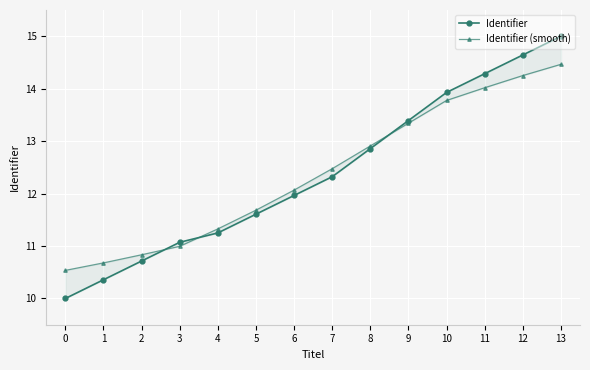

True or false: Identifier (smooth) and Identifier cross at least once.

True